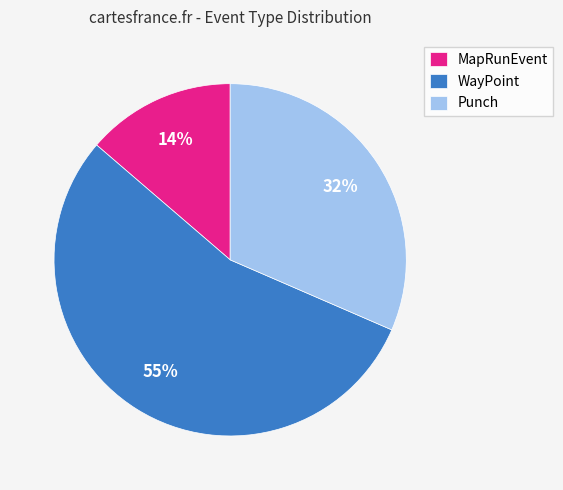

Which category has the smallest portion of the pie?

MapRunEvent